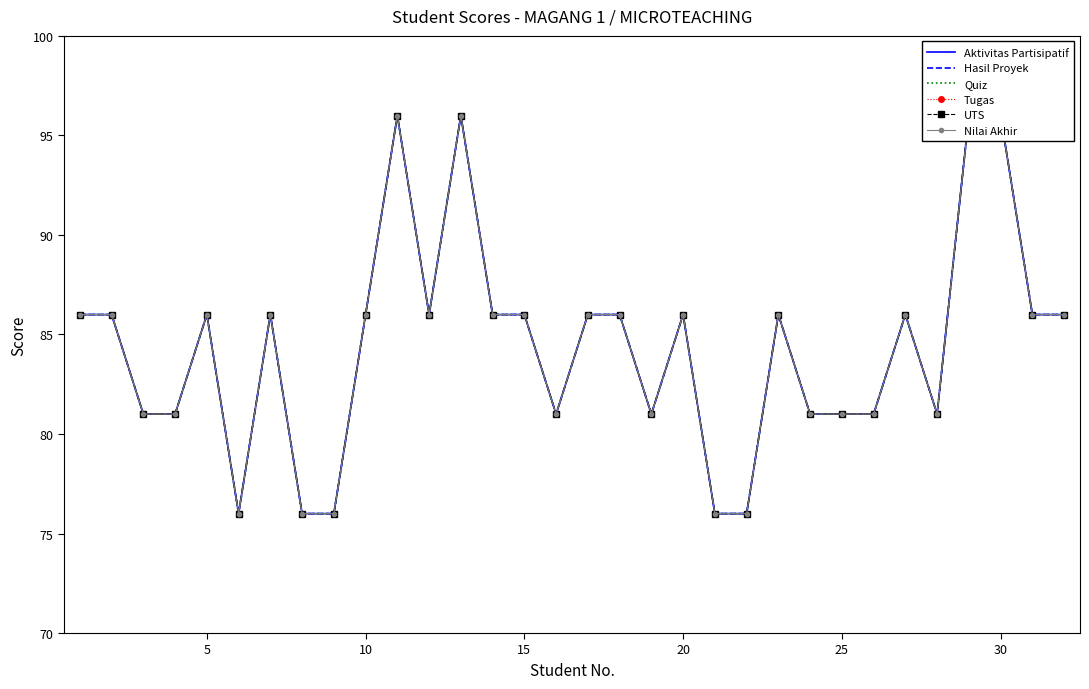

What are all the series names shown in the legend?

Aktivitas Partisipatif, Hasil Proyek, Quiz, Tugas, UTS, Nilai Akhir